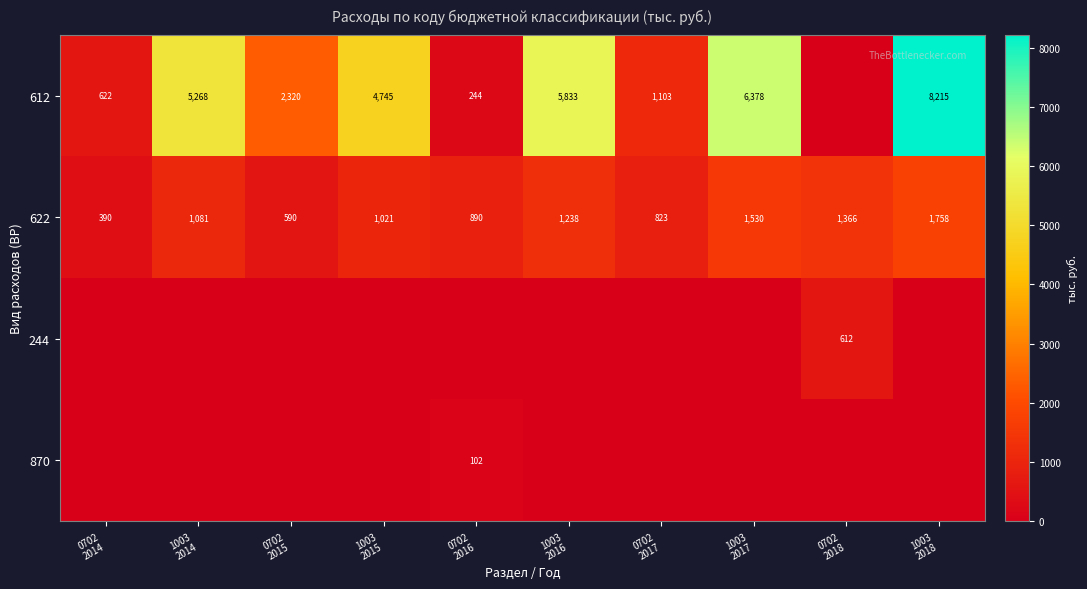

What is the highest value of the 622 series?

1758